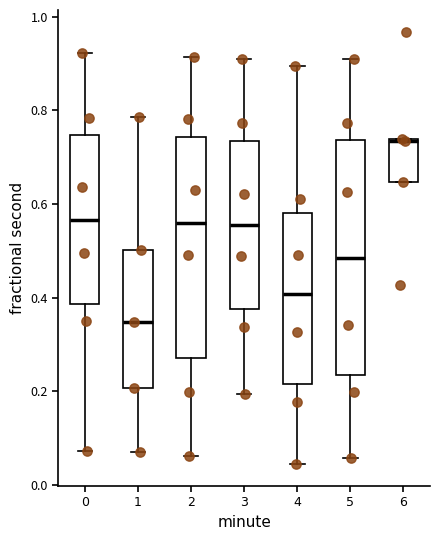

Which box is the tallest, from its lower edge to its upper edge?

5